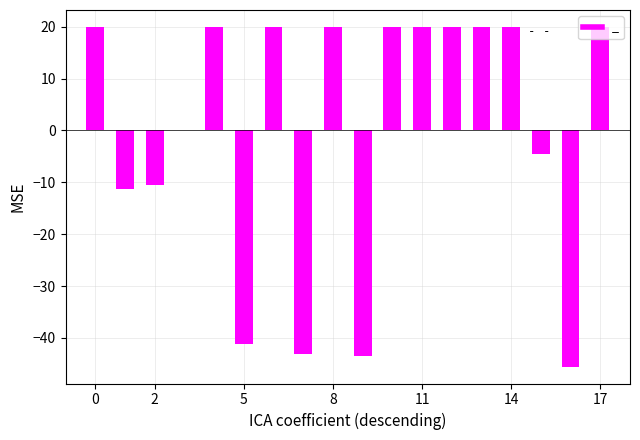

What is the greatest value displayed?

20.0